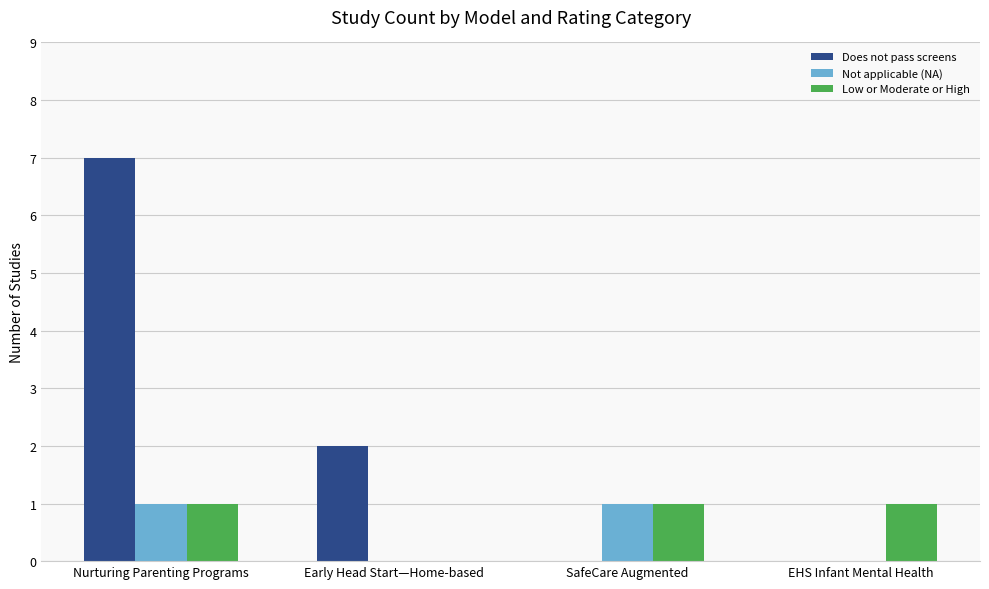

At which category is the sum across all series the highest?

Nurturing Parenting Programs